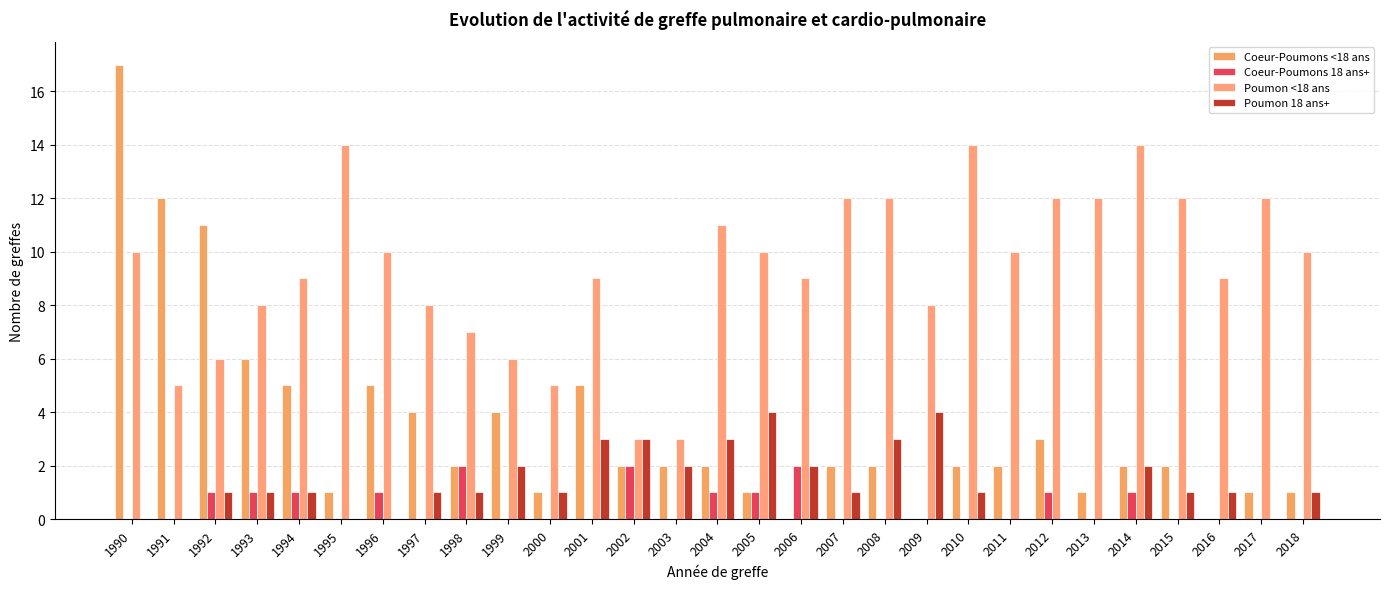

Which series has the largest total across all categories?

Poumon <18 ans